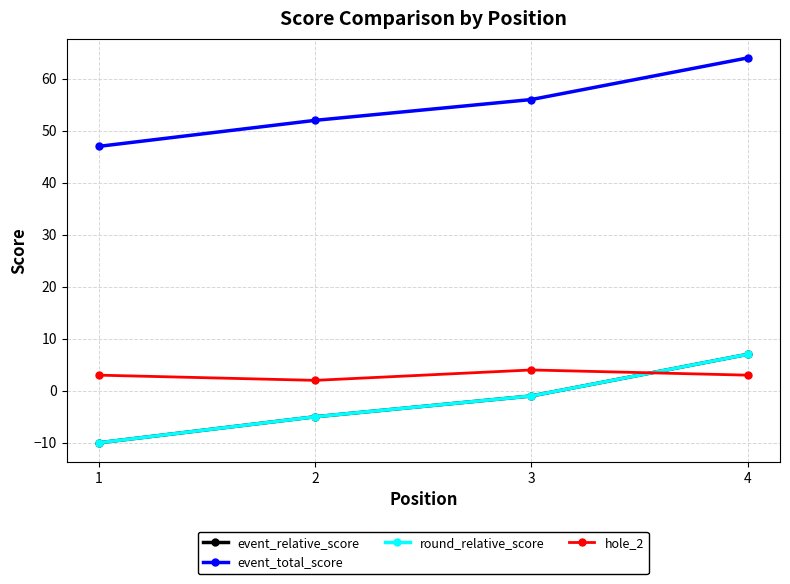

At which label does round_relative_score reach its minimum?

1